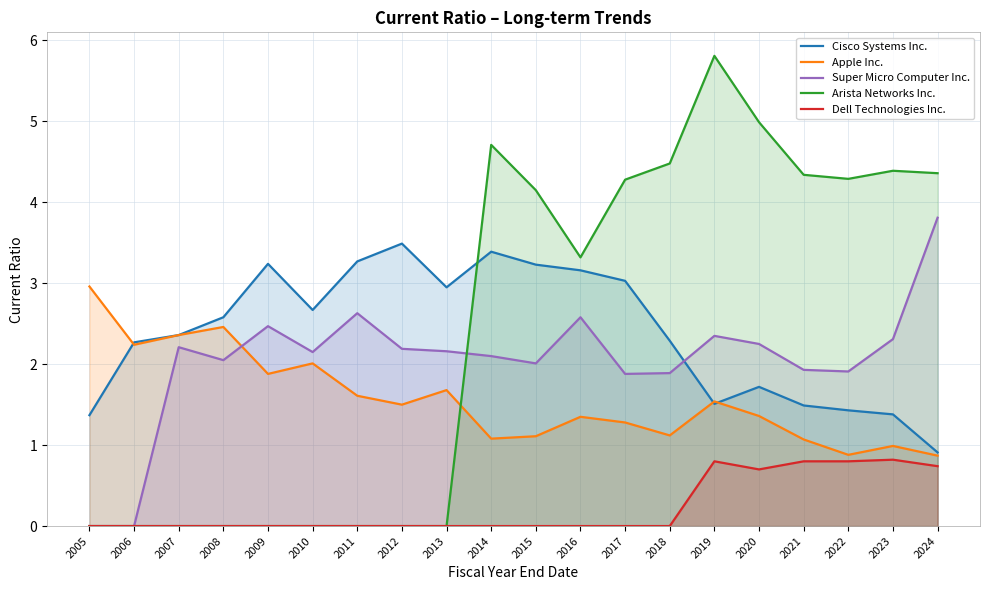

Reading left to right, transcribe all the data shown in this chart.

Cisco Systems Inc.: 2005=1.4	2006=2.3	2007=2.4	2008=2.6	2009=3.2	2010=2.7	2011=3.3	2012=3.5	2013=3.0	2014=3.4	2015=3.2	2016=3.2	2017=3.0	2018=2.3	2019=1.5	2020=1.7	2021=1.5	2022=1.4	2023=1.4	2024=0.9
Apple Inc.: 2005=3.0	2006=2.2	2007=2.4	2008=2.5	2009=1.9	2010=2.0	2011=1.6	2012=1.5	2013=1.7	2014=1.1	2015=1.1	2016=1.4	2017=1.3	2018=1.1	2019=1.5	2020=1.4	2021=1.1	2022=0.9	2023=1.0	2024=0.9
Super Micro Computer Inc.: 2005=0.0	2006=0.0	2007=2.2	2008=2.0	2009=2.5	2010=2.1	2011=2.6	2012=2.2	2013=2.2	2014=2.1	2015=2.0	2016=2.6	2017=1.9	2018=1.9	2019=2.4	2020=2.2	2021=1.9	2022=1.9	2023=2.3	2024=3.8
Arista Networks Inc.: 2005=0.0	2006=0.0	2007=0.0	2008=0.0	2009=0.0	2010=0.0	2011=0.0	2012=0.0	2013=0.0	2014=4.7	2015=4.2	2016=3.3	2017=4.3	2018=4.5	2019=5.8	2020=5.0	2021=4.3	2022=4.3	2023=4.4	2024=4.4
Dell Technologies Inc.: 2005=0.0	2006=0.0	2007=0.0	2008=0.0	2009=0.0	2010=0.0	2011=0.0	2012=0.0	2013=0.0	2014=0.0	2015=0.0	2016=0.0	2017=0.0	2018=0.0	2019=0.8	2020=0.7	2021=0.8	2022=0.8	2023=0.8	2024=0.7